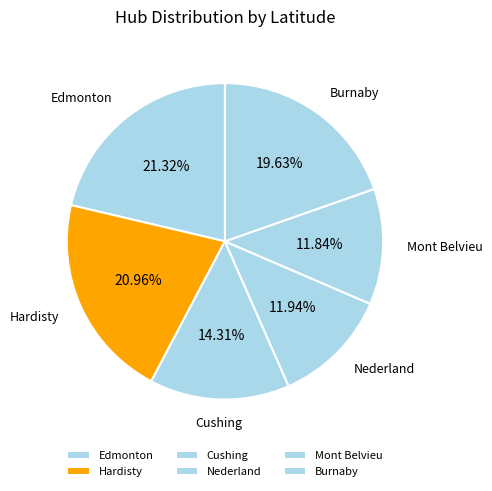

Does Hardisty represent more than half of the total?

No